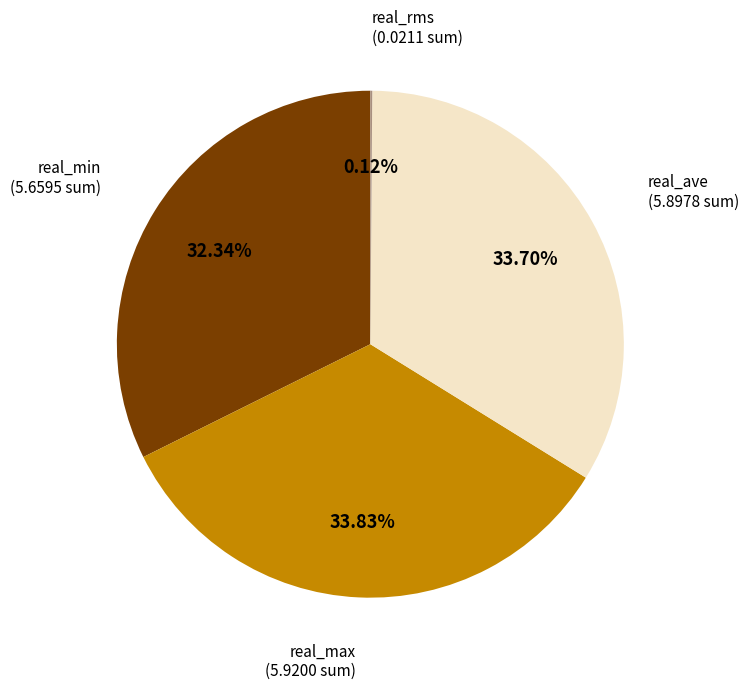

Is there a majority slice in this chart?

No